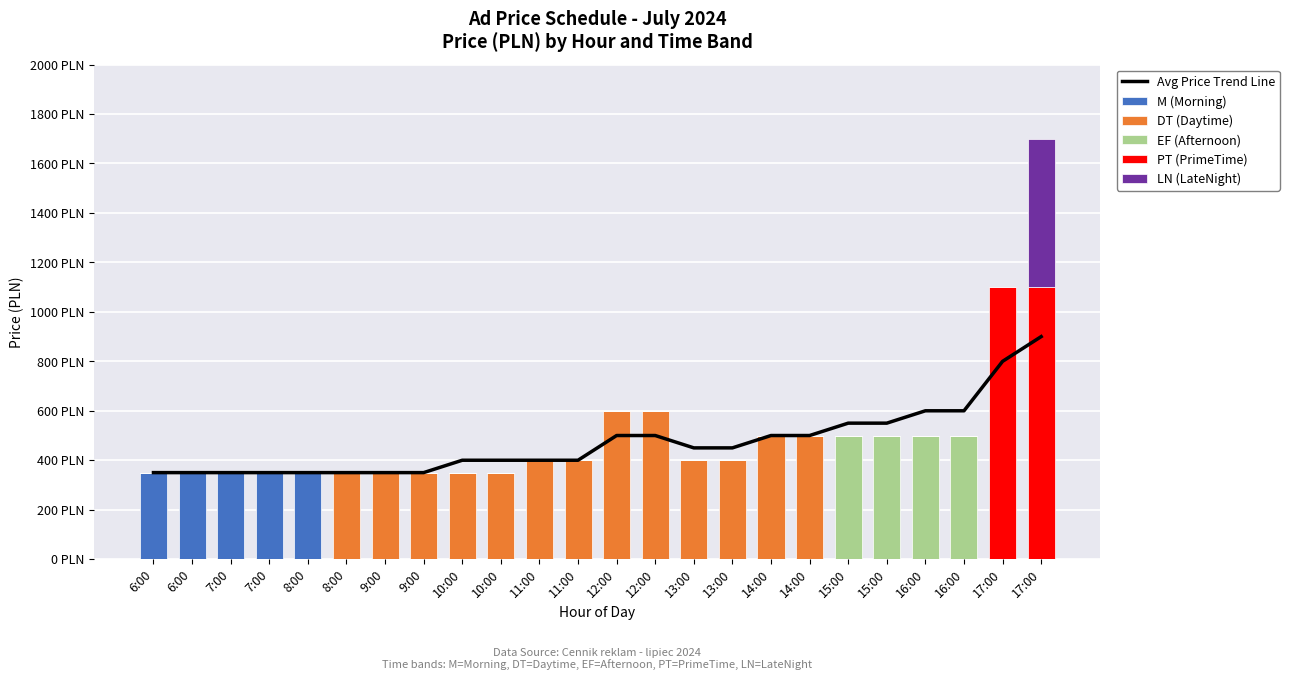

Reading right to left, list all the values displayed in this chart.

Avg Price Trend Line: 17:00=900	17:00=800	16:00=600	16:00=600	15:00=550	15:00=550	14:00=500	14:00=500	13:00=450	13:00=450	12:00=500	12:00=500	11:00=400	11:00=400	10:00=400	10:00=400	9:00=350	9:00=350	8:00=350	8:00=350	7:00=350	7:00=350	6:00=350	6:00=350
M (Morning): 17:00=0	17:00=0	16:00=0	16:00=0	15:00=0	15:00=0	14:00=0	14:00=0	13:00=0	13:00=0	12:00=0	12:00=0	11:00=0	11:00=0	10:00=0	10:00=0	9:00=0	9:00=0	8:00=0	8:00=350	7:00=350	7:00=350	6:00=350	6:00=350
DT (Daytime): 17:00=0	17:00=0	16:00=0	16:00=0	15:00=0	15:00=0	14:00=500	14:00=500	13:00=400	13:00=400	12:00=600	12:00=600	11:00=400	11:00=400	10:00=350	10:00=350	9:00=350	9:00=350	8:00=350	8:00=0	7:00=0	7:00=0	6:00=0	6:00=0
EF (Afternoon): 17:00=0	17:00=0	16:00=500	16:00=500	15:00=500	15:00=500	14:00=0	14:00=0	13:00=0	13:00=0	12:00=0	12:00=0	11:00=0	11:00=0	10:00=0	10:00=0	9:00=0	9:00=0	8:00=0	8:00=0	7:00=0	7:00=0	6:00=0	6:00=0
PT (PrimeTime): 17:00=1100	17:00=1100	16:00=0	16:00=0	15:00=0	15:00=0	14:00=0	14:00=0	13:00=0	13:00=0	12:00=0	12:00=0	11:00=0	11:00=0	10:00=0	10:00=0	9:00=0	9:00=0	8:00=0	8:00=0	7:00=0	7:00=0	6:00=0	6:00=0
LN (LateNight): 17:00=600	17:00=0	16:00=0	16:00=0	15:00=0	15:00=0	14:00=0	14:00=0	13:00=0	13:00=0	12:00=0	12:00=0	11:00=0	11:00=0	10:00=0	10:00=0	9:00=0	9:00=0	8:00=0	8:00=0	7:00=0	7:00=0	6:00=0	6:00=0